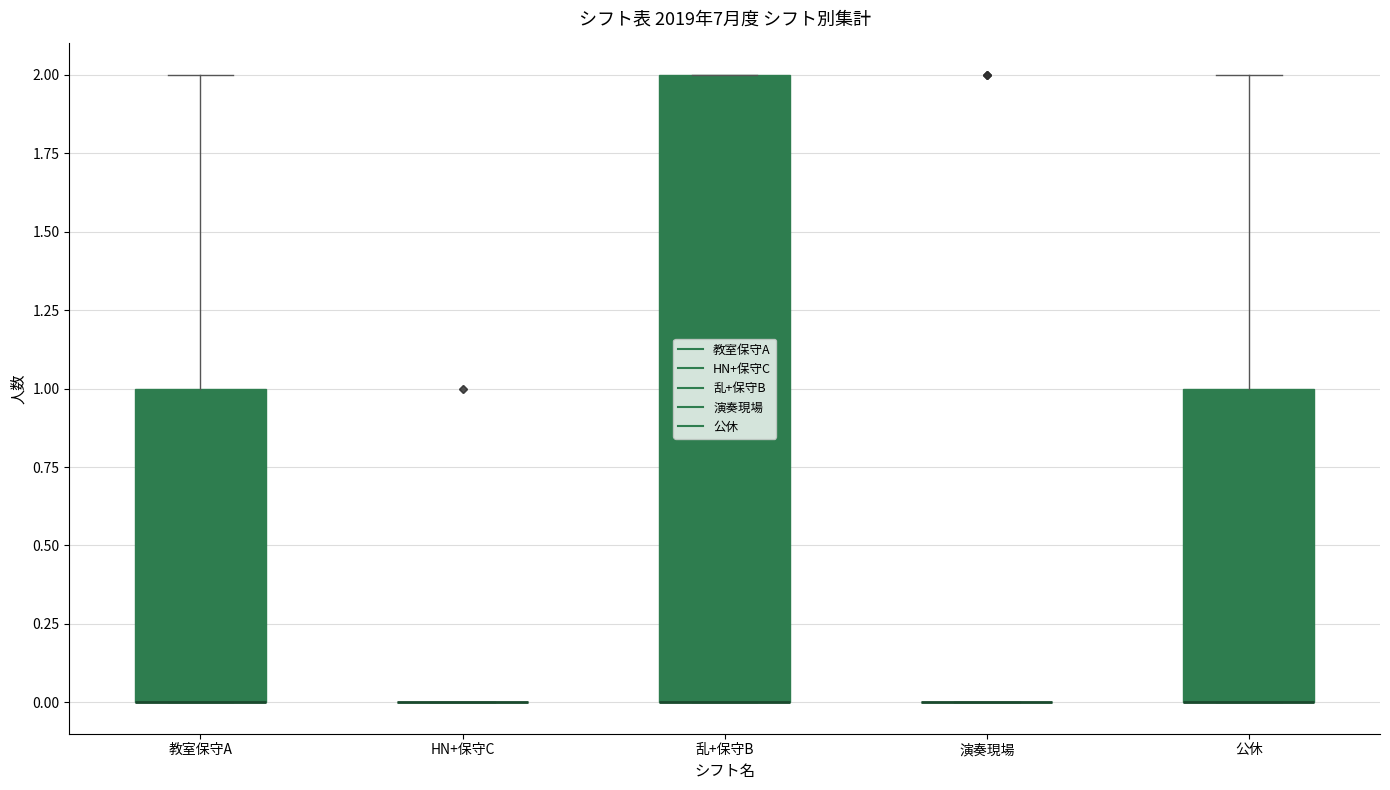

Reading left to right, read every box against the y-axis: the position of its median line, the range the box covers, and the ends of its whiskers. The values are not printed on the chart, so give them approximately, as read against the axis.

教室保守A: median 0 (drawn on the box's lower edge), box 0 to 1, whiskers 0 to 2
HN+保守C: box collapsed to a line at 0, whiskers 0 to 0
乱+保守B: median 0 (drawn on the box's lower edge), box 0 to 2, whiskers 0 to 2
演奏現場: box collapsed to a line at 0, whiskers 0 to 0
公休: median 0 (drawn on the box's lower edge), box 0 to 1, whiskers 0 to 2